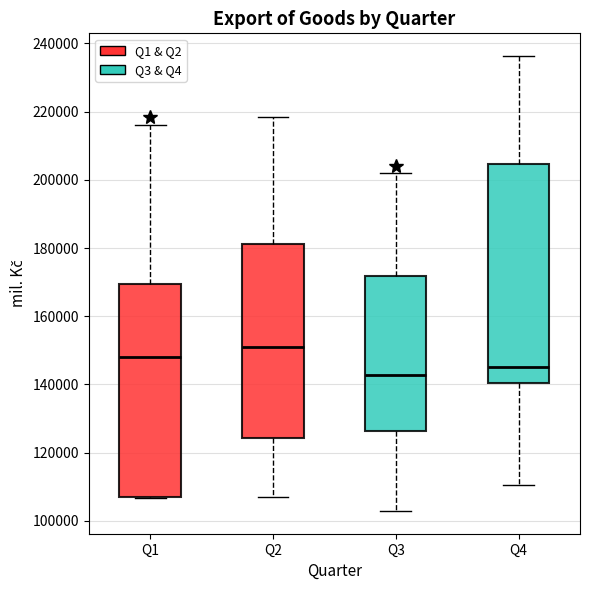

Reading left to right, read every box against the y-axis: the position of its median line, the range the box covers, and the ends of its whiskers. The values are not printed on the chart, so give them approximately, as read against the axis.

Q1: median 148000, box 106000 to 170000, whiskers 106000 to 216000
Q2: median 152000, box 124000 to 182000, whiskers 106000 to 218000
Q3: median 142000, box 126000 to 172000, whiskers 102000 to 202000
Q4: median 146000, box 140000 to 204000, whiskers 110000 to 236000